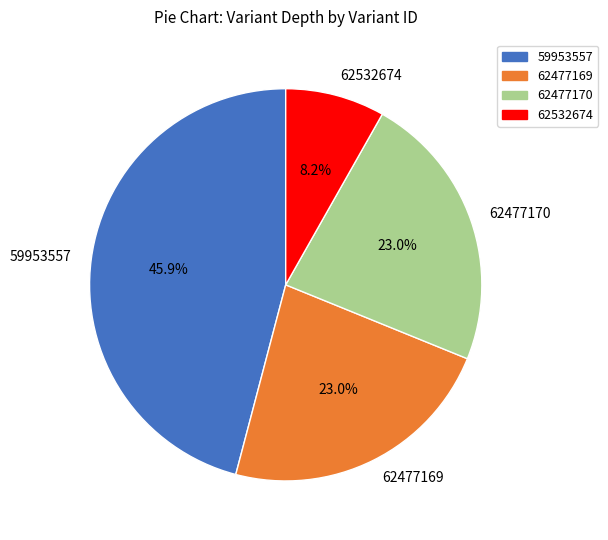

The 62532674 slice represents 1% of the pie. True or false?

False